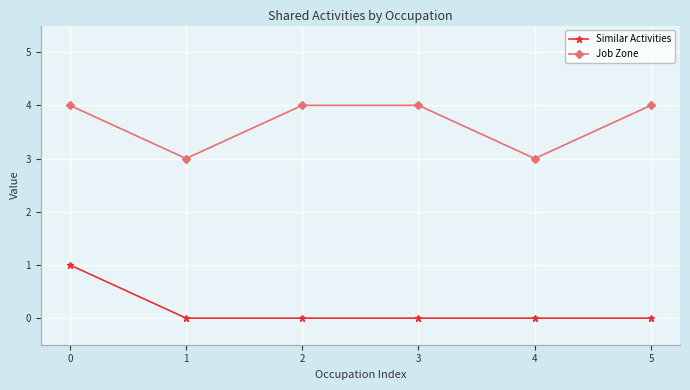

Is it true that Similar Activities equals 1 at 4?

False